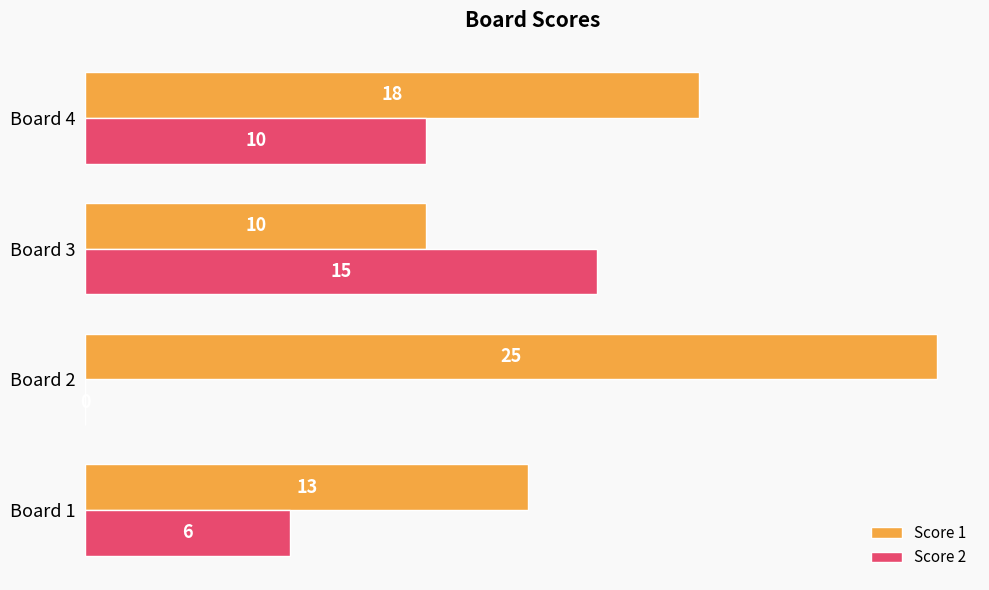

How many values in Score 2 are above zero?

3